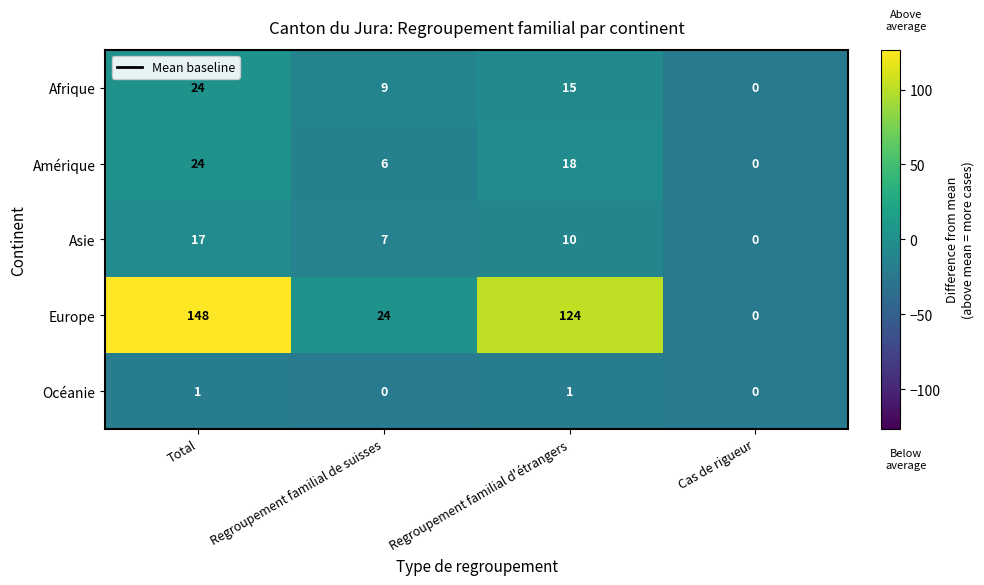

What is the difference between the Amérique values at Cas de rigueur and Regroupement familial de suisses?

6